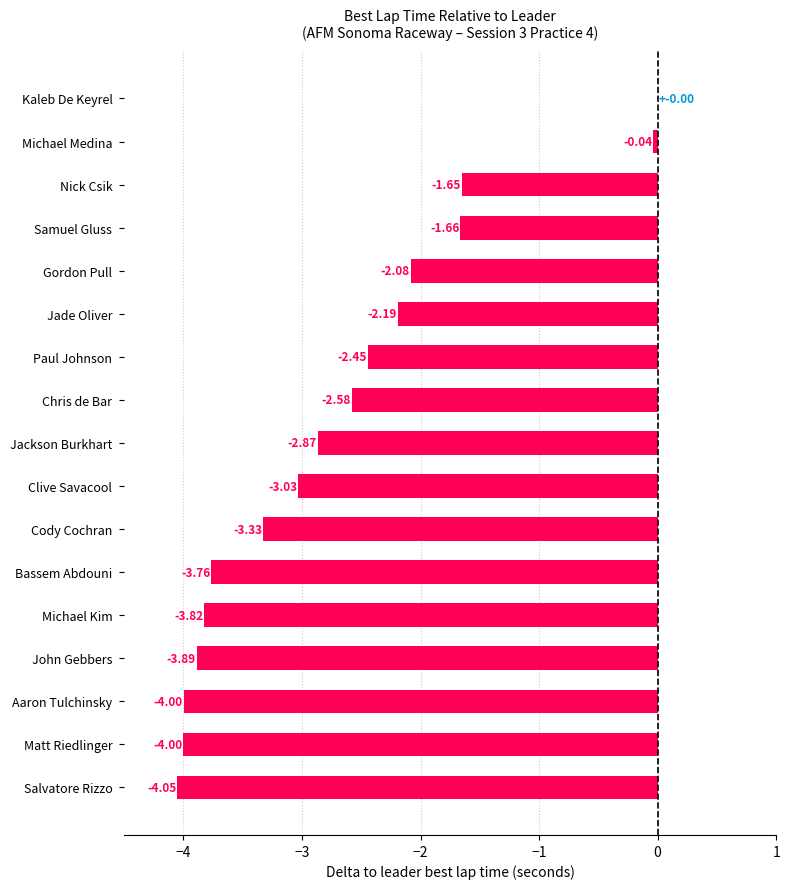

At which category does the chart reach its peak across all series?

Kaleb De Keyrel